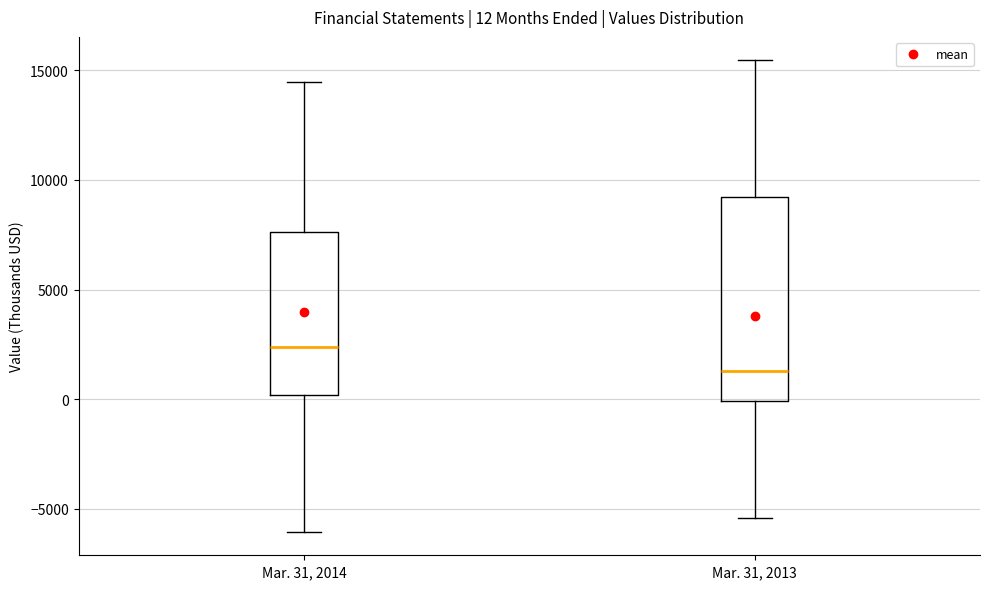

Which box's median line is the lowest?

Mar. 31, 2013